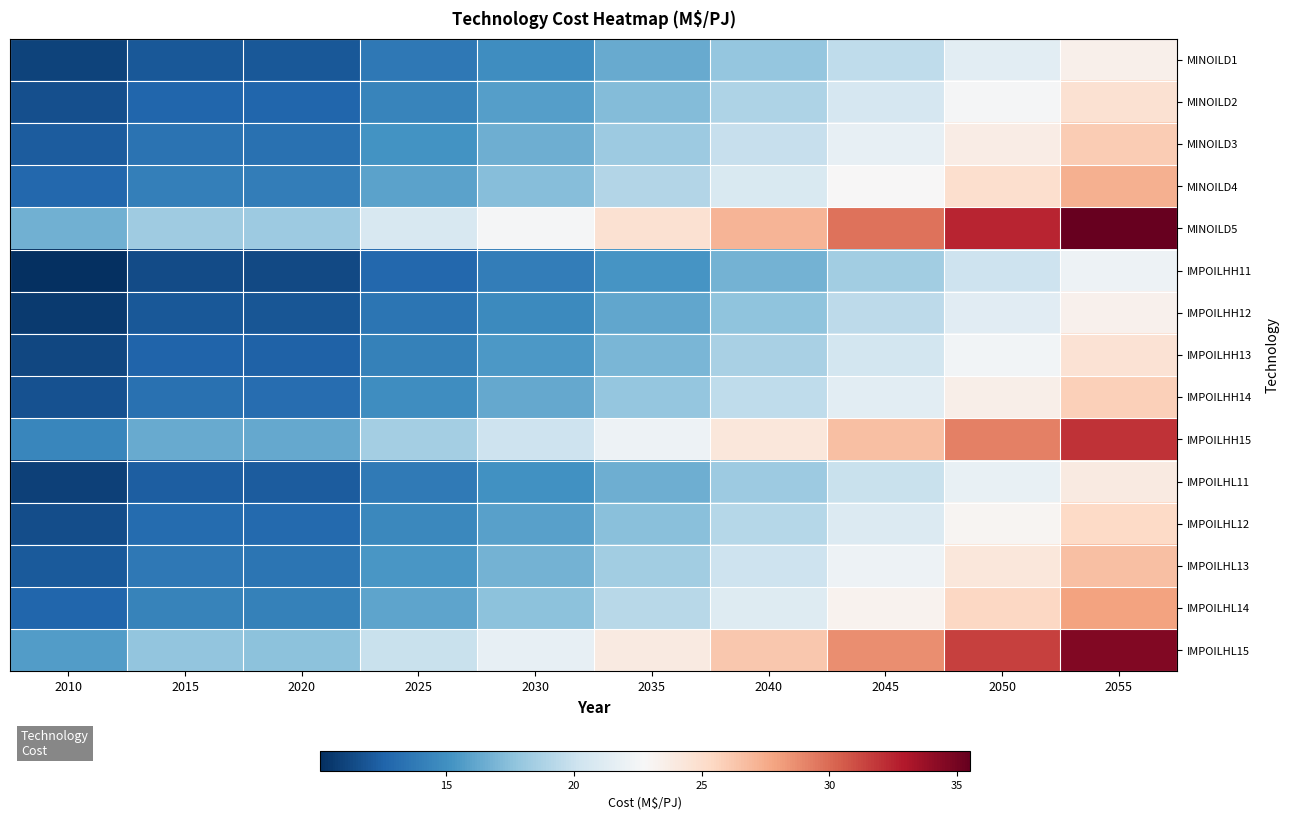

Which series has the largest total across all categories?

MINOILD5